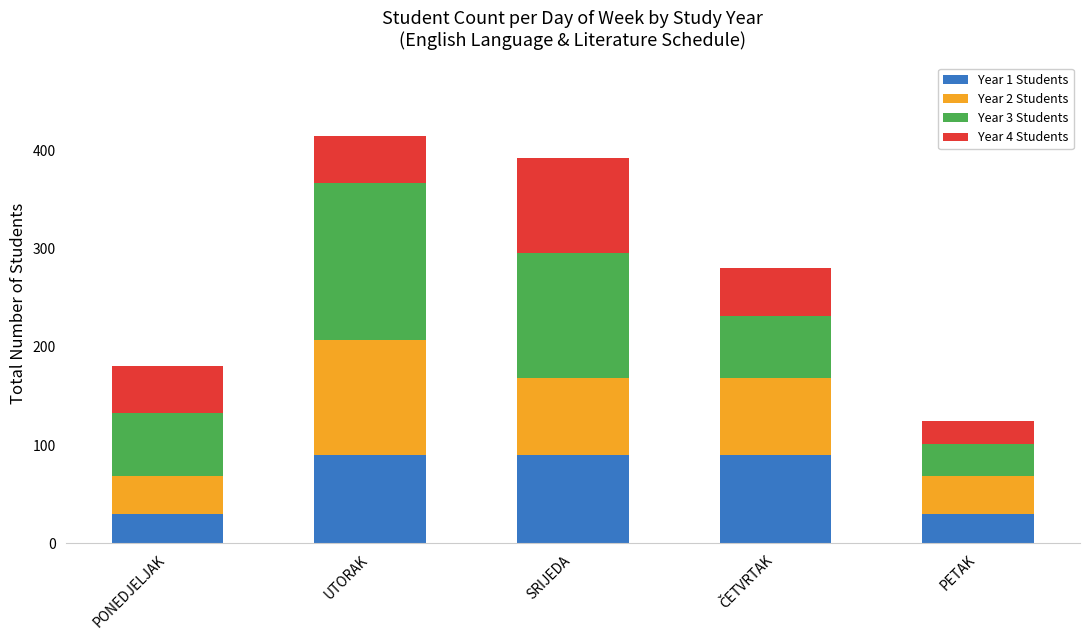

What is the total value across all series at UTORAK?

415